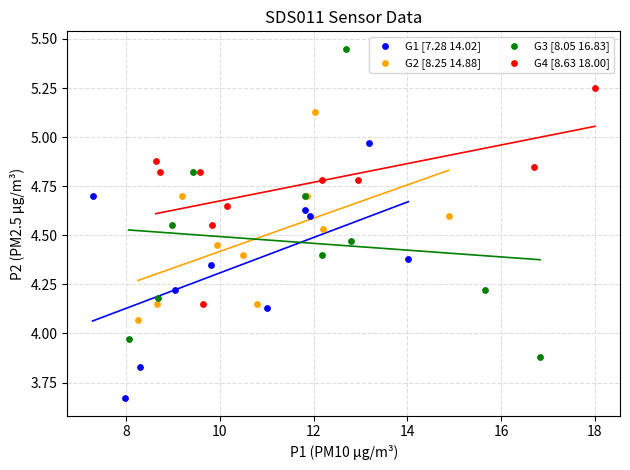

What are all the series names shown in the legend?

G1 [7.28 14.02], G2 [8.25 14.88], G3 [8.05 16.83], G4 [8.63 18.00]